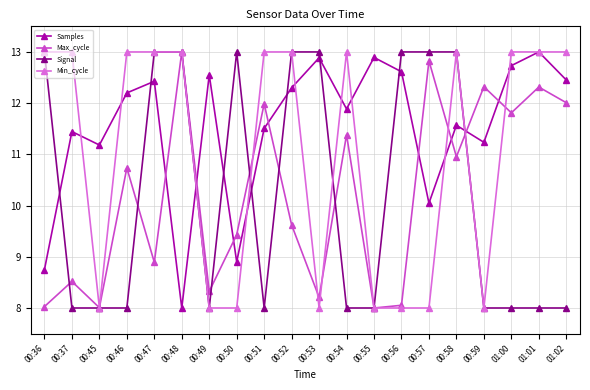

At which label is Max_cycle closest to 10?

00:52